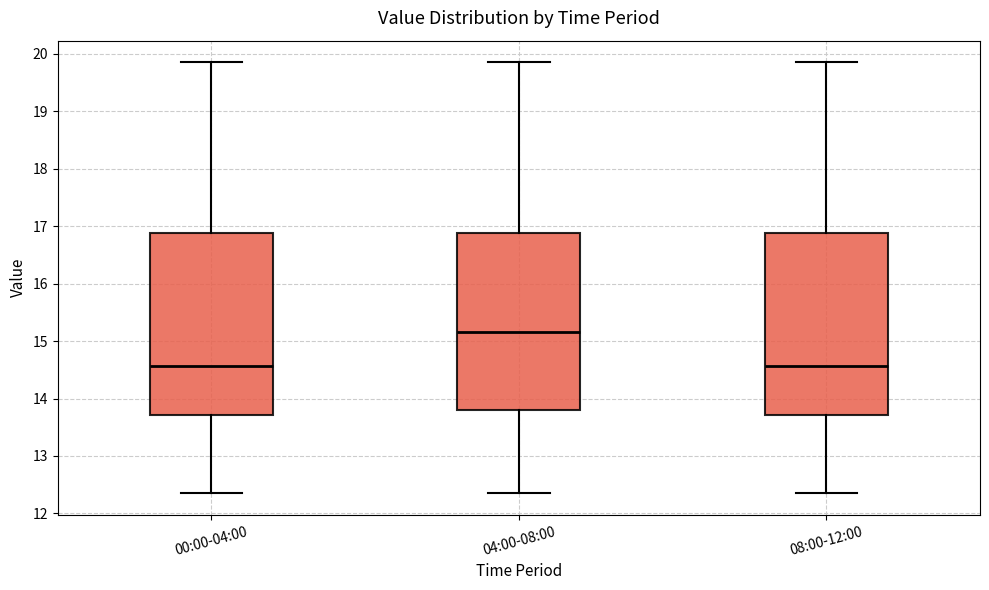

Where is the upper edge of the box for 08:00-12:00 on the y-axis? The values are not printed on the chart, so give them approximately, as read against the axis.

16.9